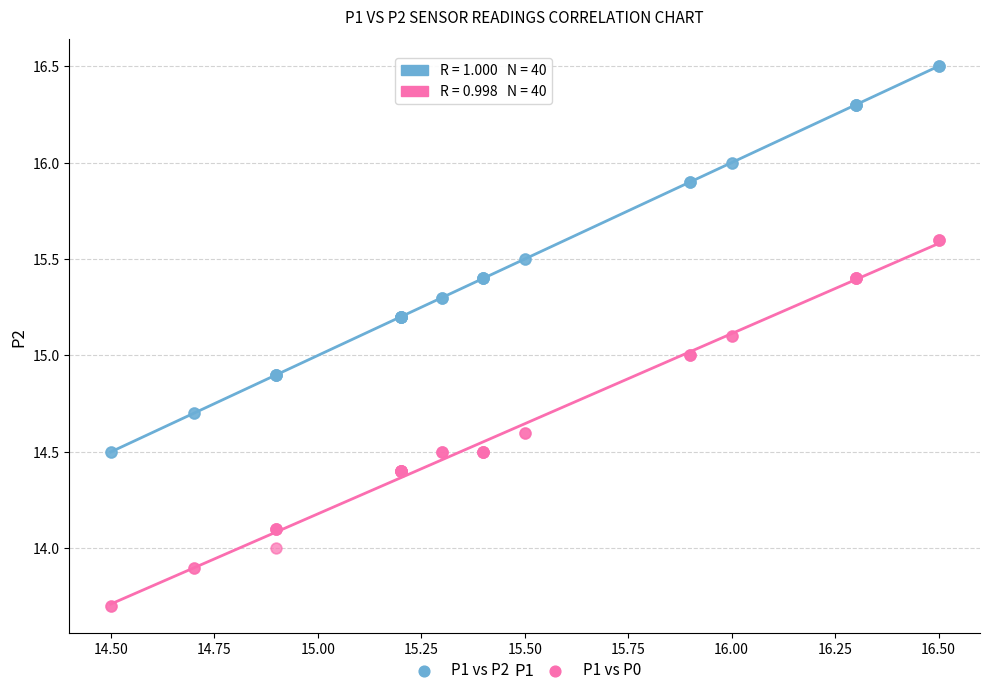

What are all the series names shown in the legend?

P1 vs P2, P1 vs P0